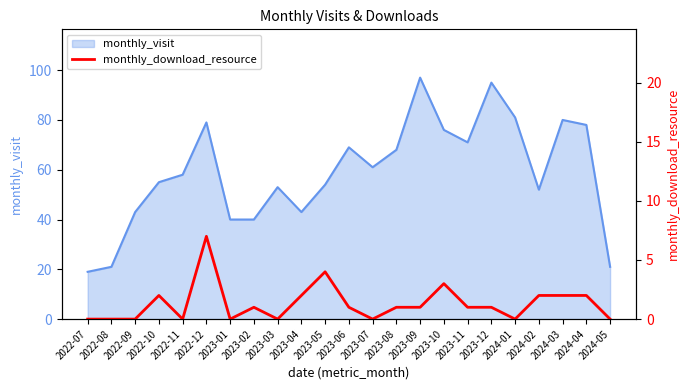

What is the difference between the maximum and minimum values?

7